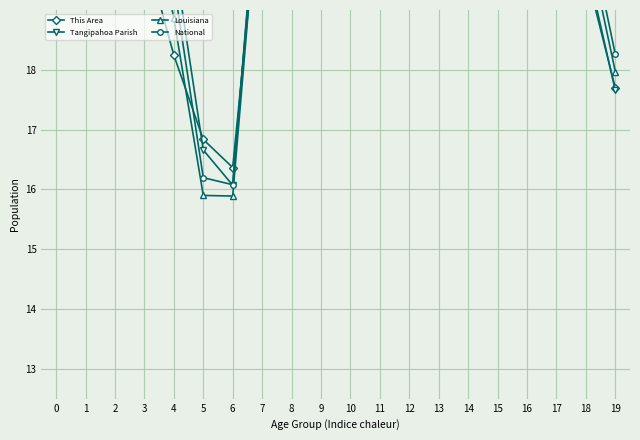

How many intersections are there between Tangipahoa Parish and This Area?

4